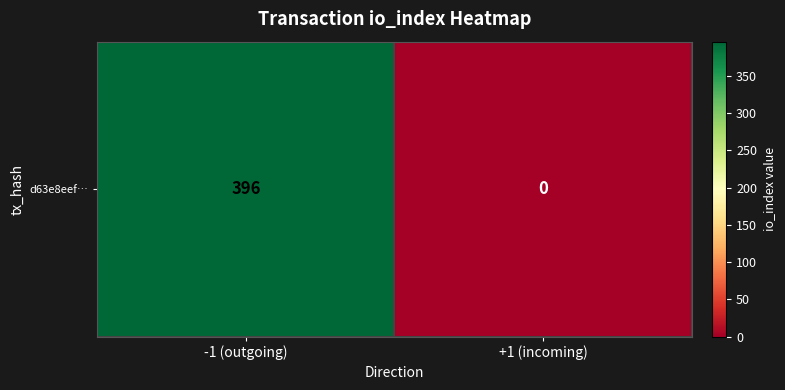

What is the sum of all values?

396